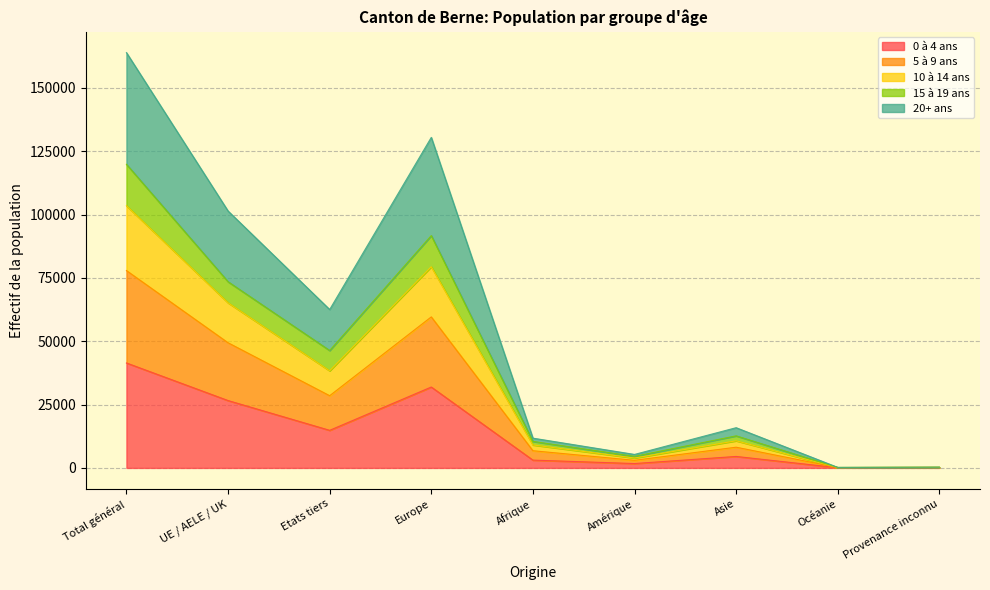

Does the chart have visible grid lines?

Yes